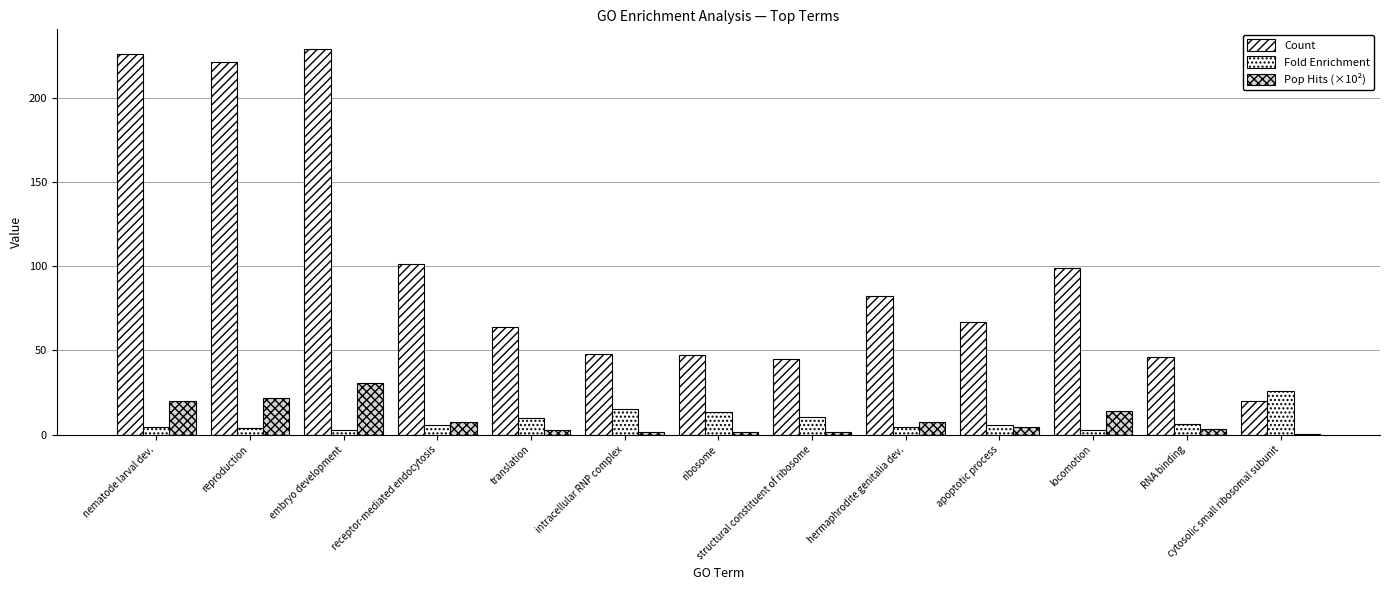

What is the sum of all Pop Hits (×10²) values?

117.3